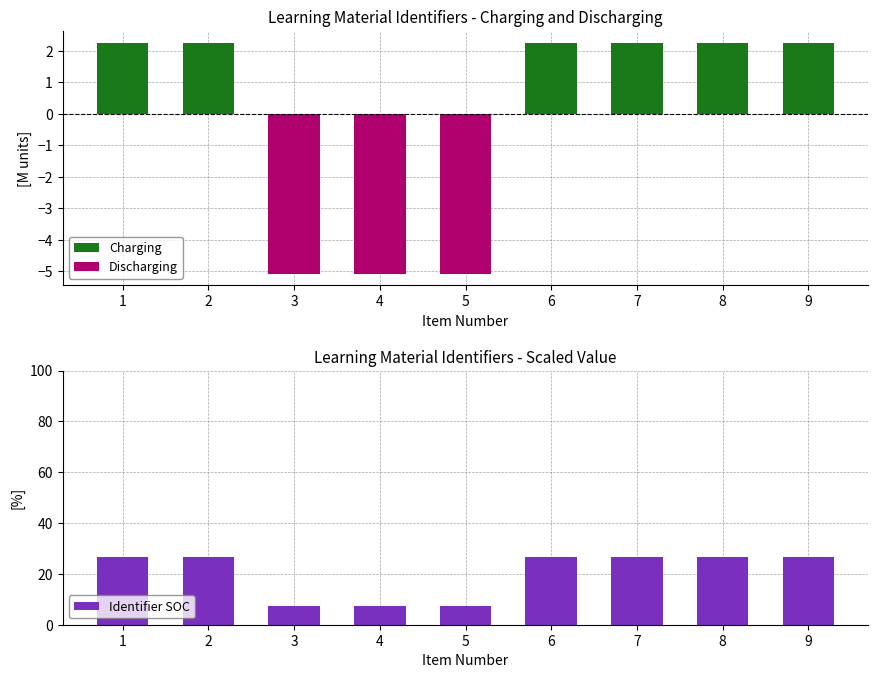

What is the approximate value of Identifier SOC at 9?

26.6